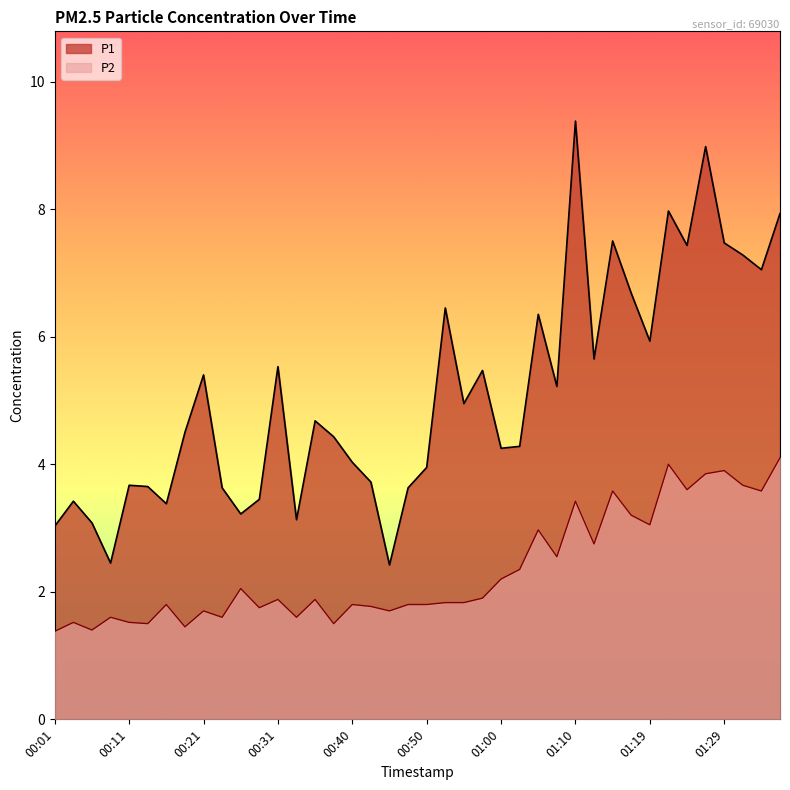

The P2 series shows 3.6 at 01:24. True or false?

True